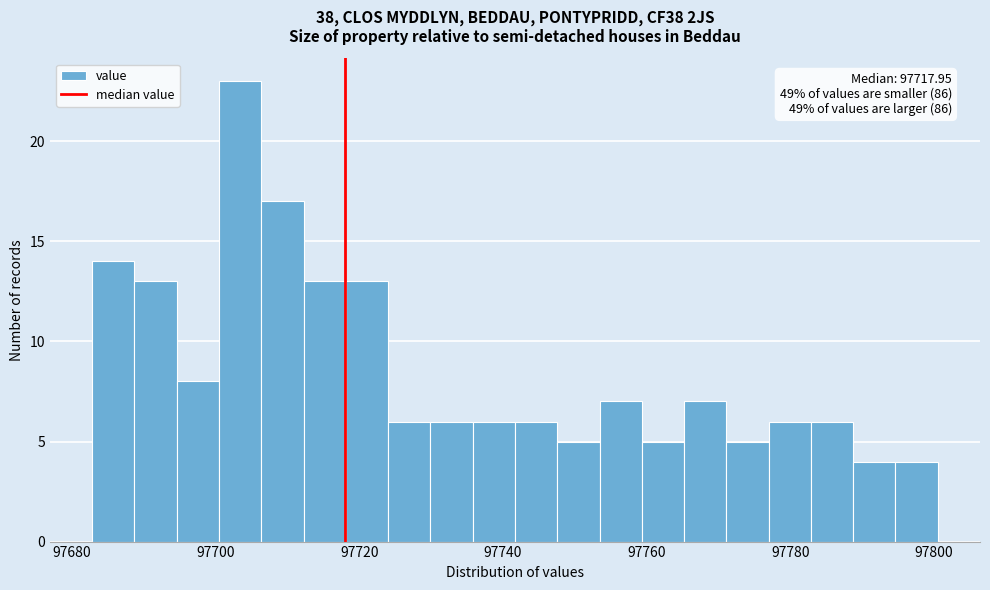

Read against the x-axis, roughly where is the centre of the tallest bar?

97704